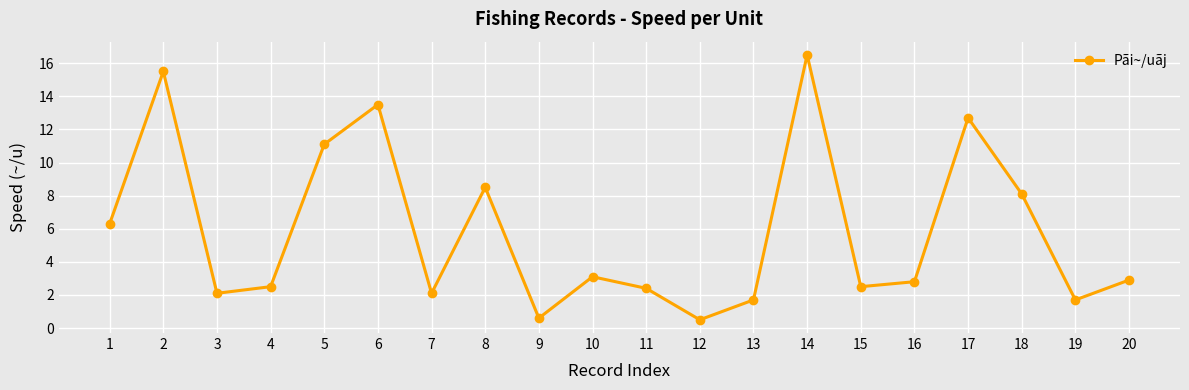

Does the chart display data point markers on the line(s)?

Yes